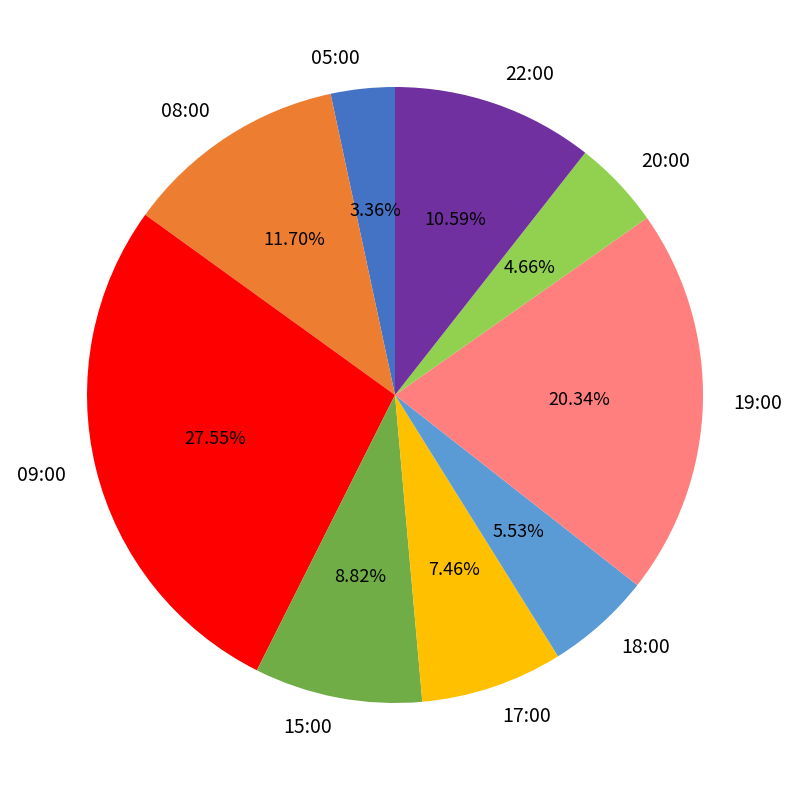

What percentage do 18:00 and 19:00 together represent?

25.9%